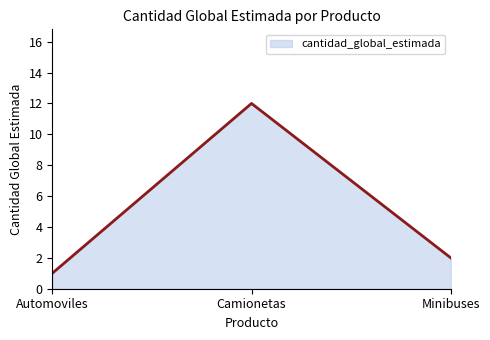

The chart shows a value of 2 at Minibuses. True or false?

True